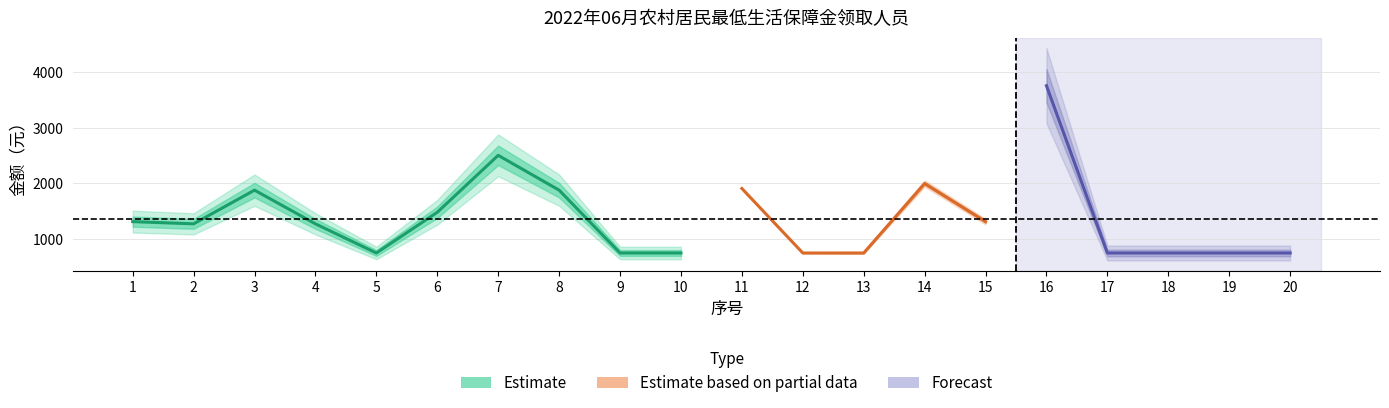

True or false: 月总发放低保金 has more than 1 interior local peaks.

True